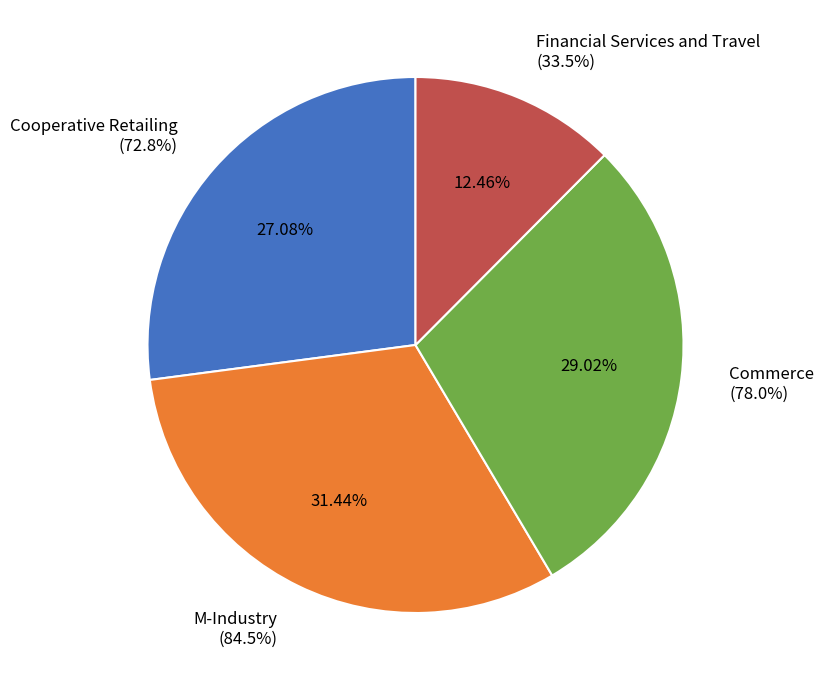

The Cooperative Retailing slice represents 20% of the pie. True or false?

False